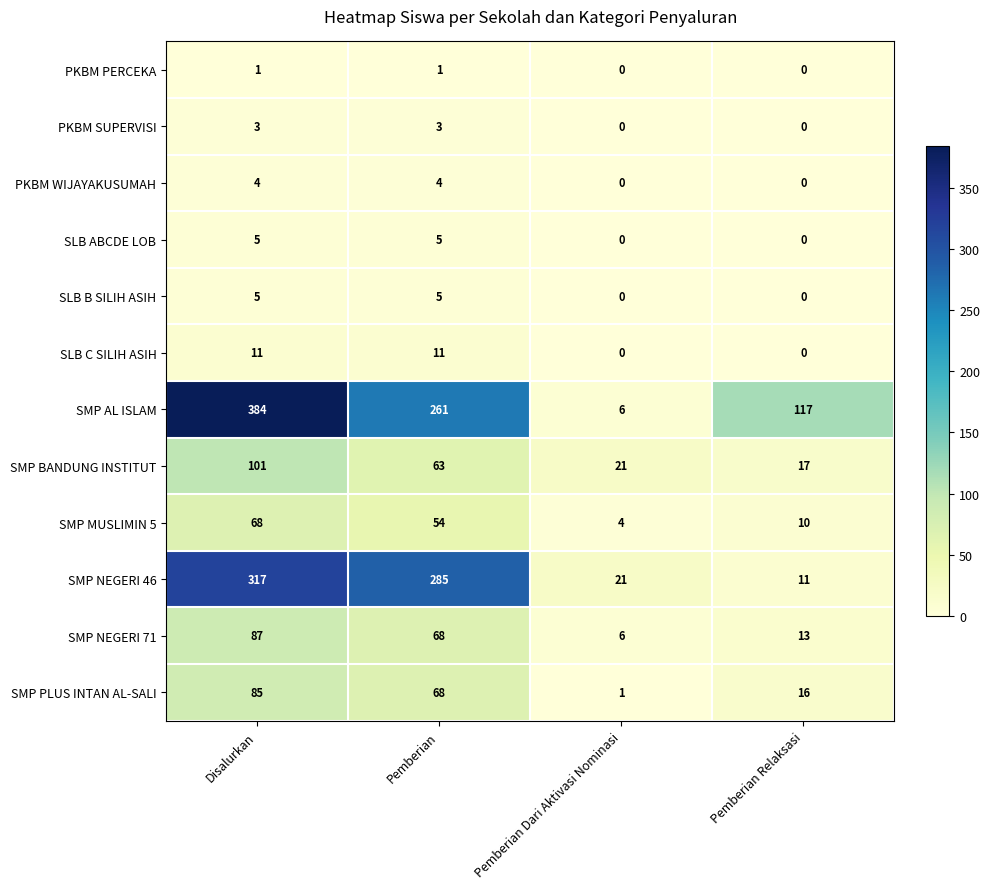

At which label is SMP BANDUNG INSTITUT closest to 59?

Pemberian